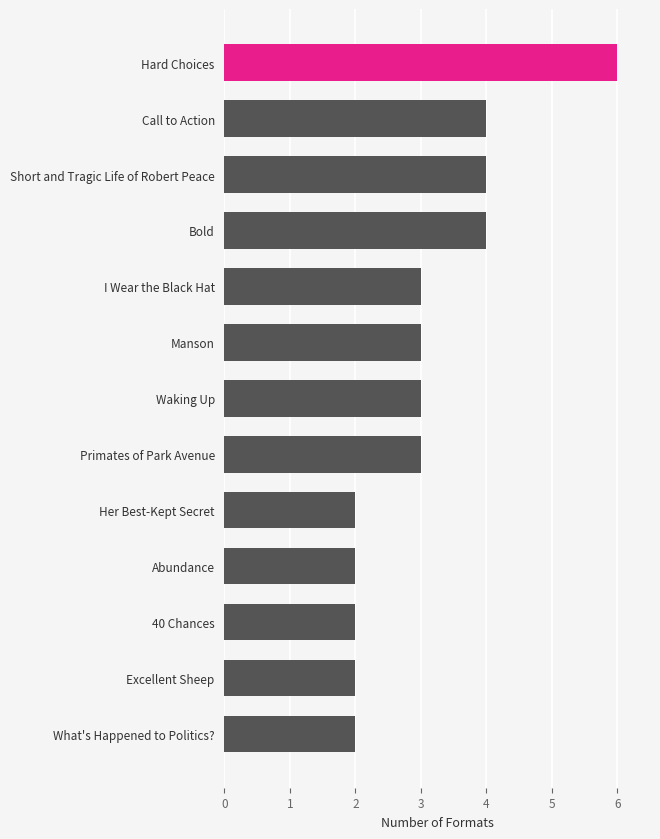

What value does the data have at Excellent Sheep?

2